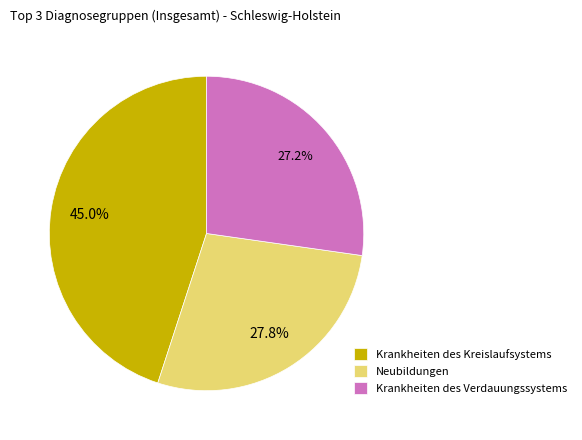

Is there any slice that represents more than half of the pie?

No